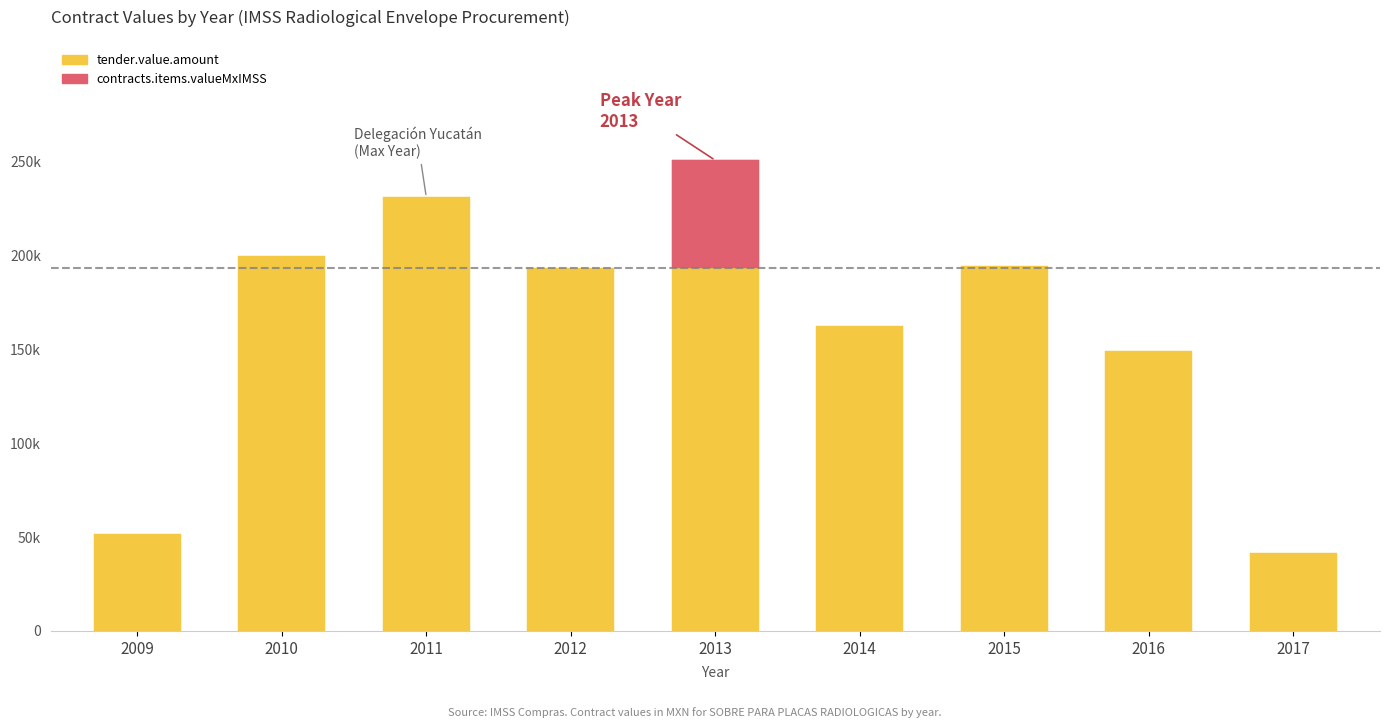

Rank the categories by value from highest to lowest.

2013, 2011, 2010, 2015, 2012, 2014, 2016, 2009, 2017